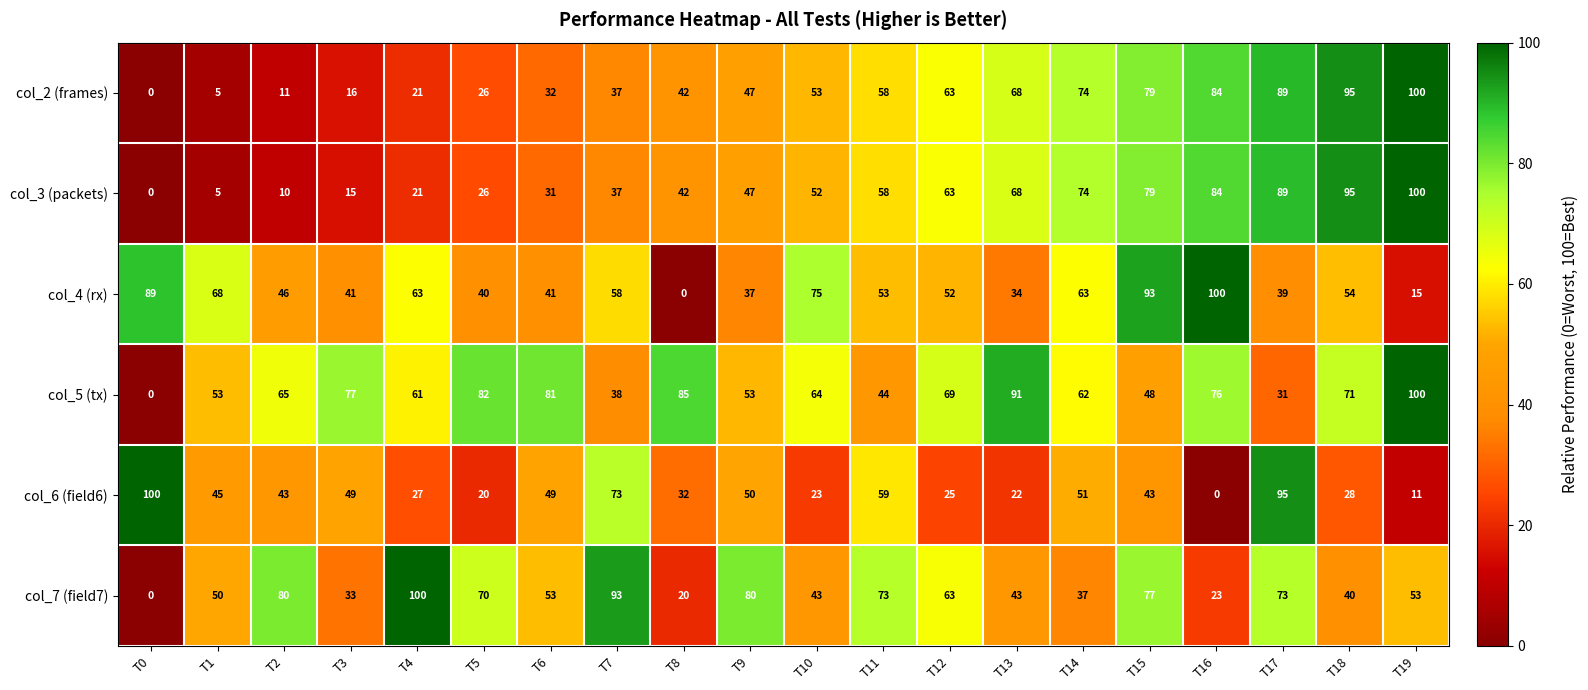

How many data points does each series have?

20